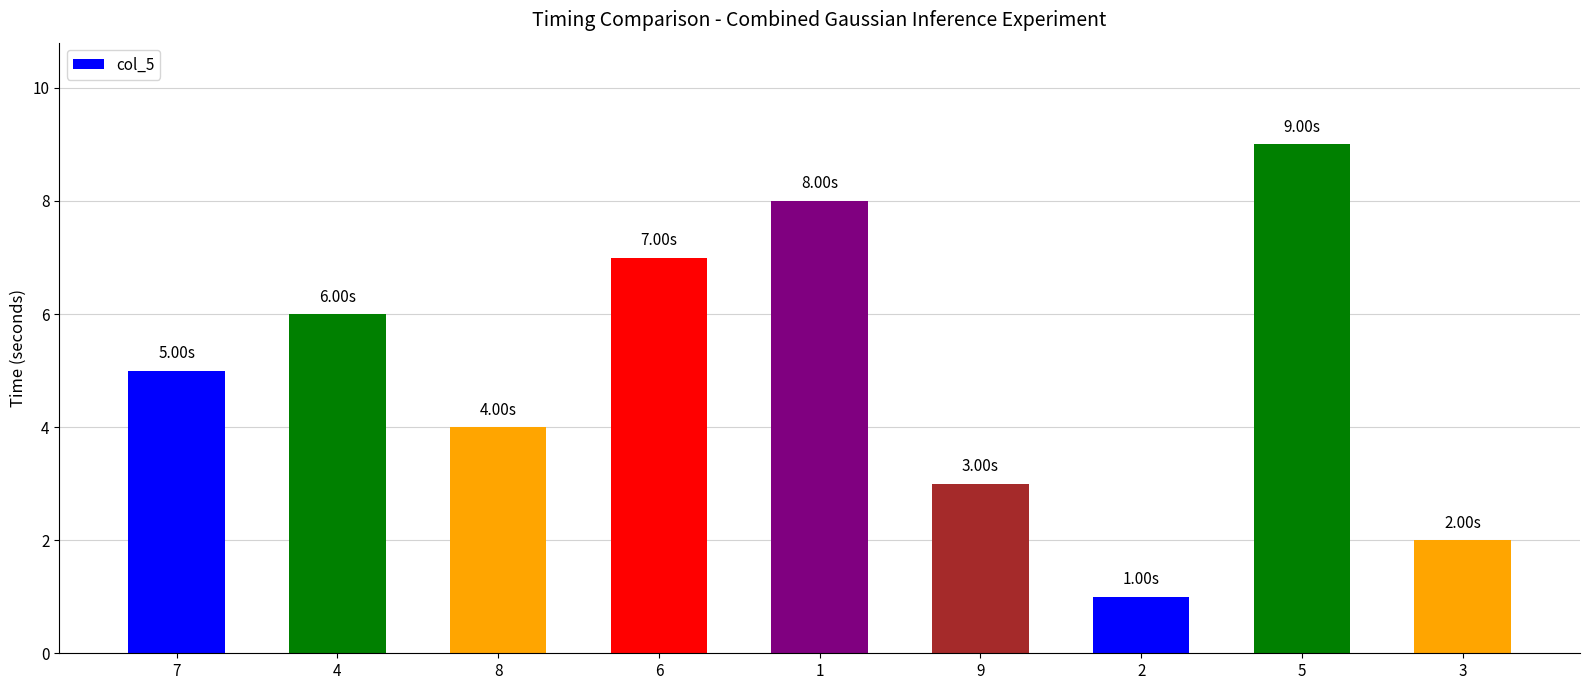

List the labels in order of value, largest first.

5, 1, 6, 4, 7, 8, 9, 3, 2